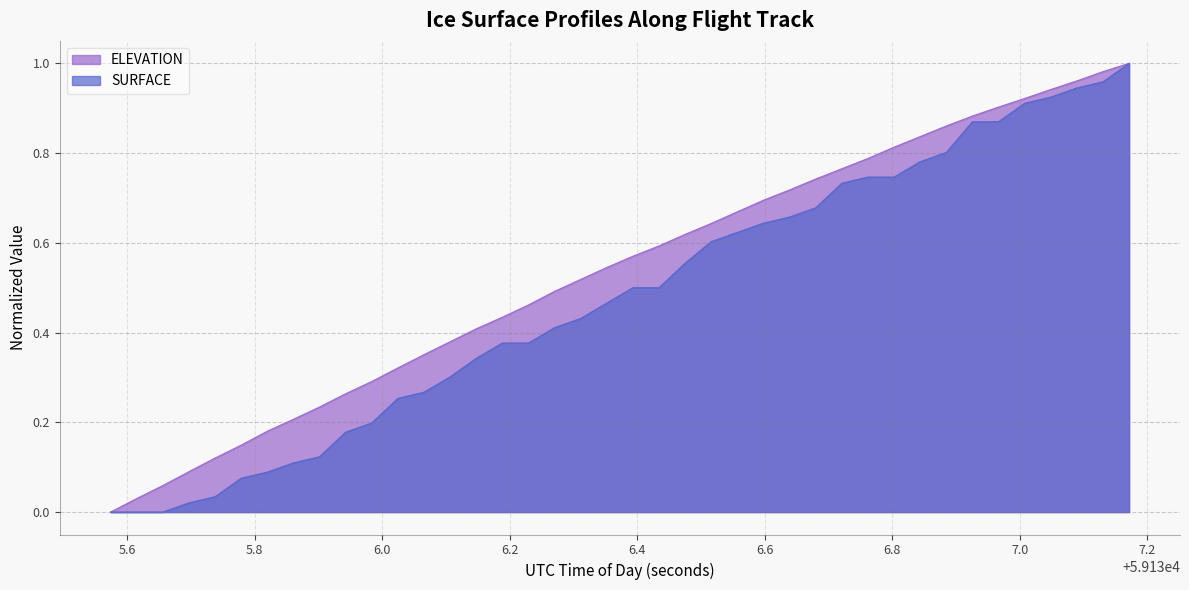

True or false: ELEVATION and SURFACE cross at least once.

False